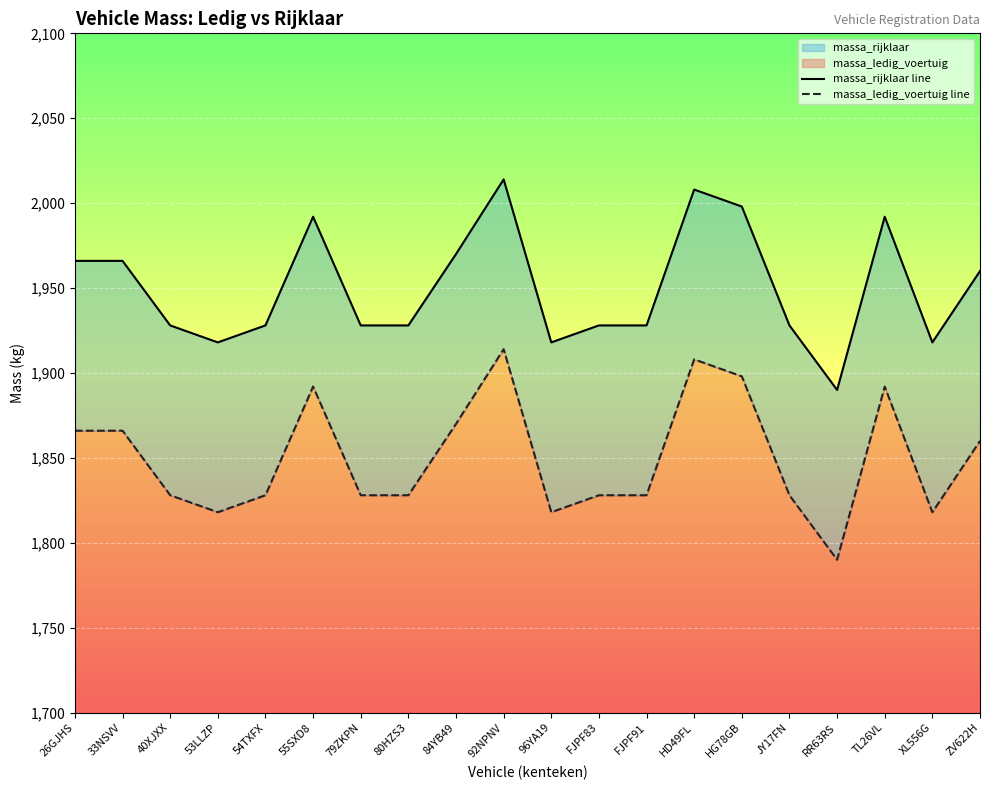

Rank the series by their average value, from lowest to highest.

massa_ledig_voertuig line, massa_rijklaar line